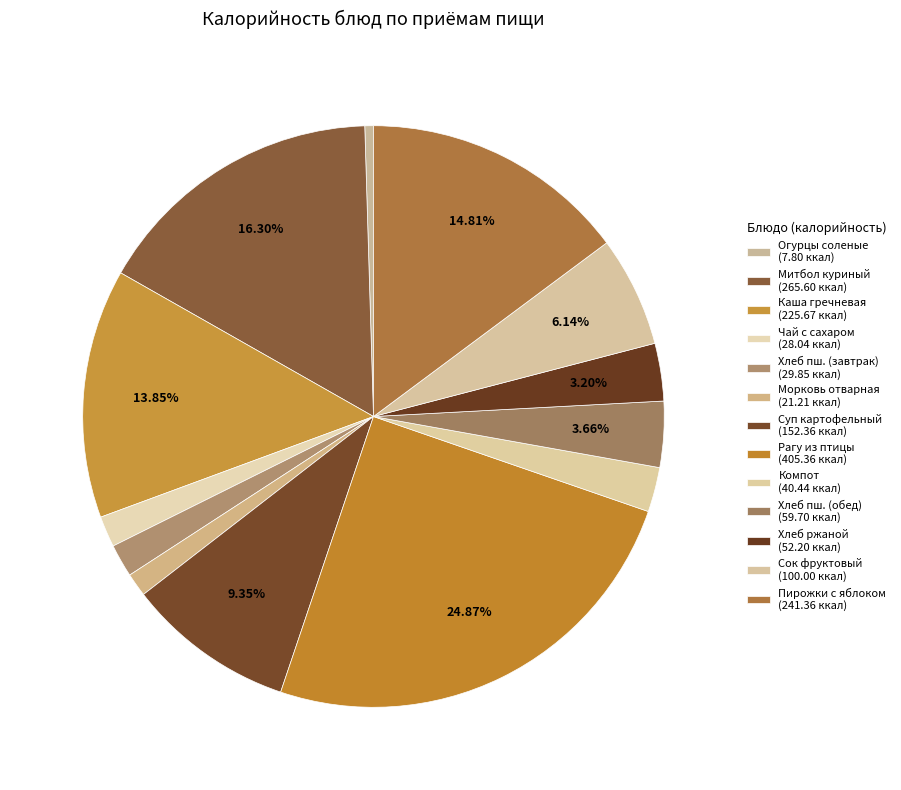

How many slices are in this pie chart?

13